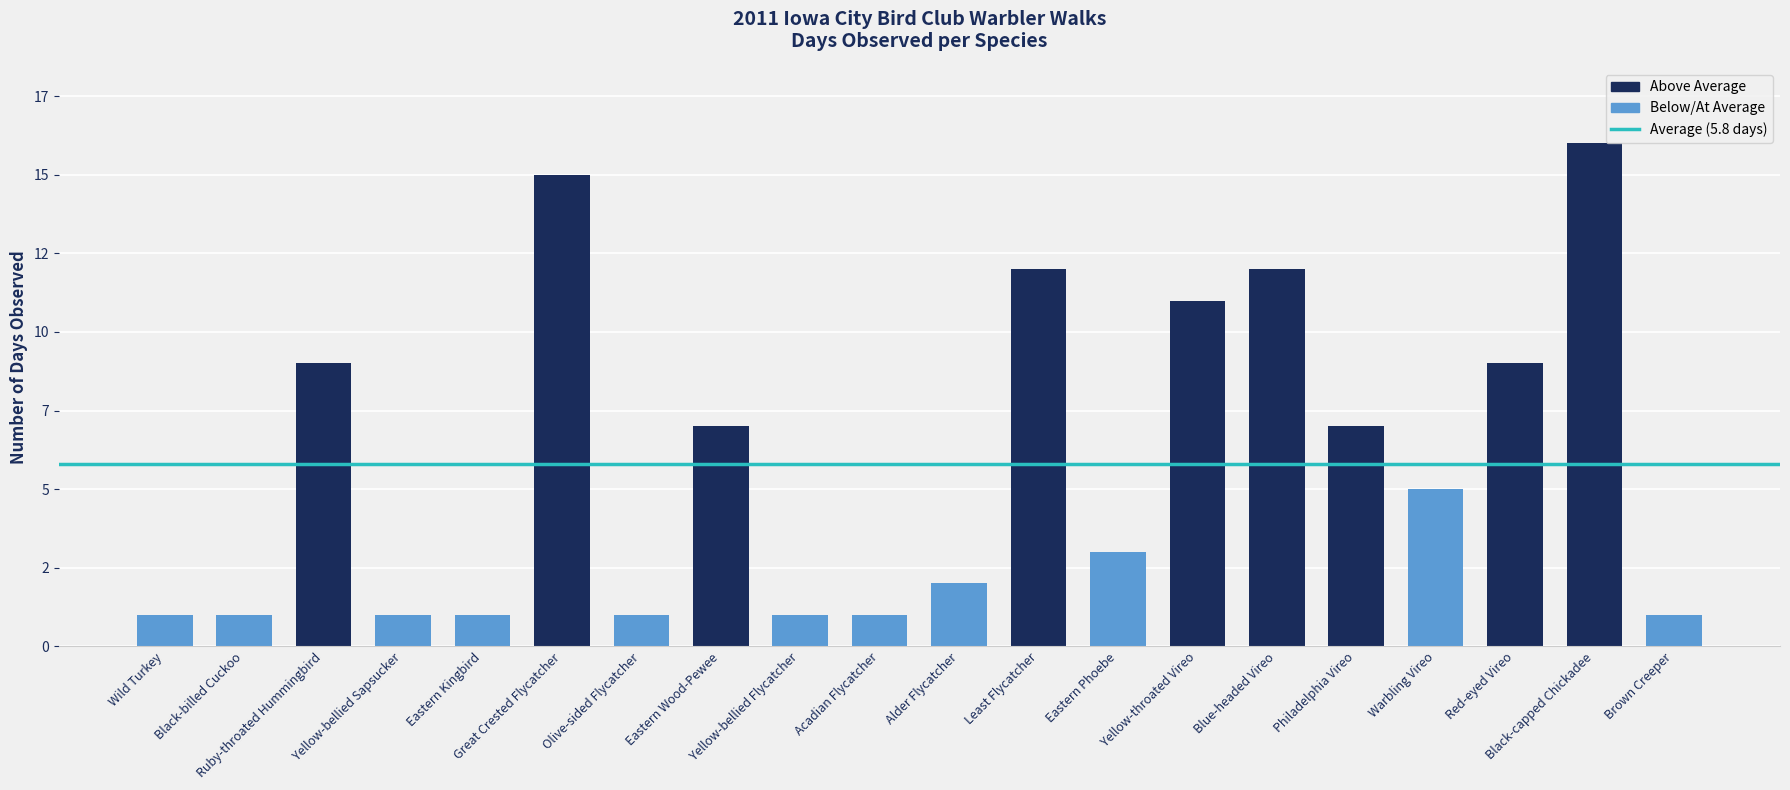

Rank the categories by value from highest to lowest.

Black-capped Chickadee, Great Crested Flycatcher, Least Flycatcher, Blue-headed Vireo, Yellow-throated Vireo, Ruby-throated Hummingbird, Red-eyed Vireo, Eastern Wood-Pewee, Philadelphia Vireo, Warbling Vireo, Eastern Phoebe, Alder Flycatcher, Wild Turkey, Black-billed Cuckoo, Yellow-bellied Sapsucker, Eastern Kingbird, Olive-sided Flycatcher, Yellow-bellied Flycatcher, Acadian Flycatcher, Brown Creeper